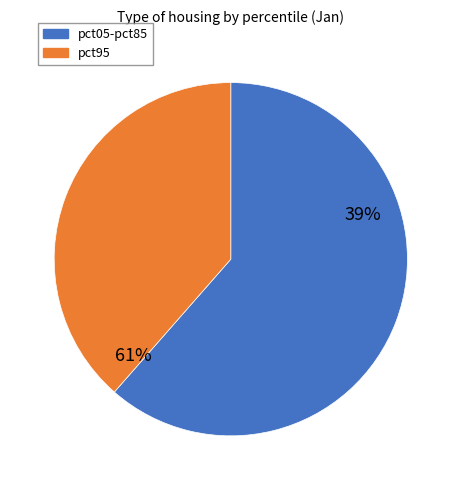

Does pct75 represent more than half of the total?

No